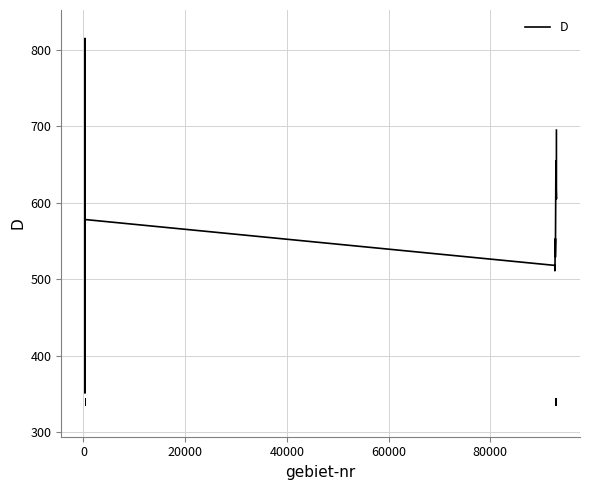

Does the chart display data point markers on the line(s)?

No